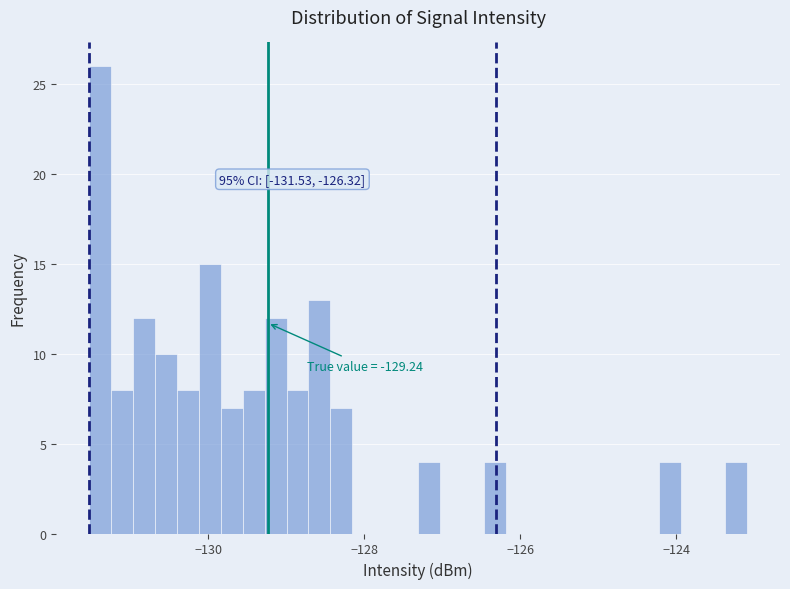

Around what value on the x-axis is the tallest bar? Give the approximate position of its centre, as read against the axis.

-131.4